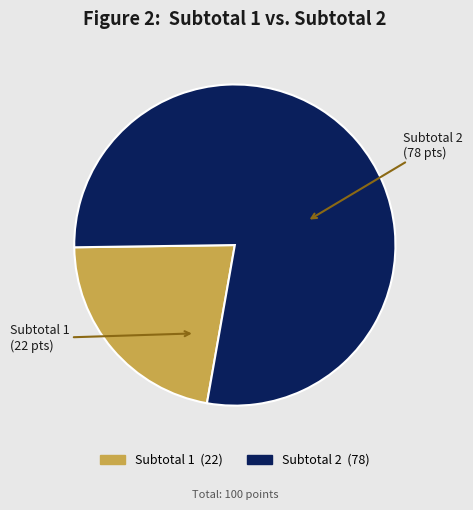

Which has a higher value, Subtotal 2 or Subtotal 1?

Subtotal 2